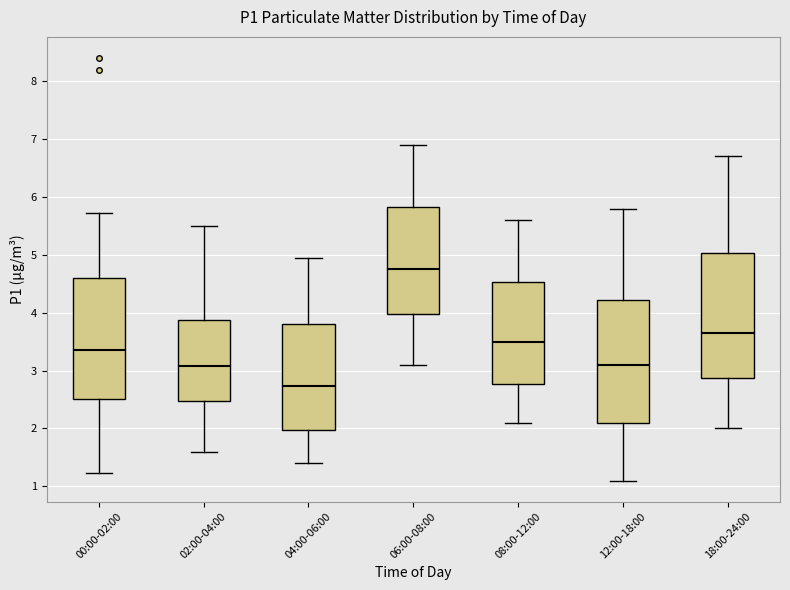

Where is the upper edge of the box for 00:00-02:00 on the y-axis? The values are not printed on the chart, so give them approximately, as read against the axis.

4.6